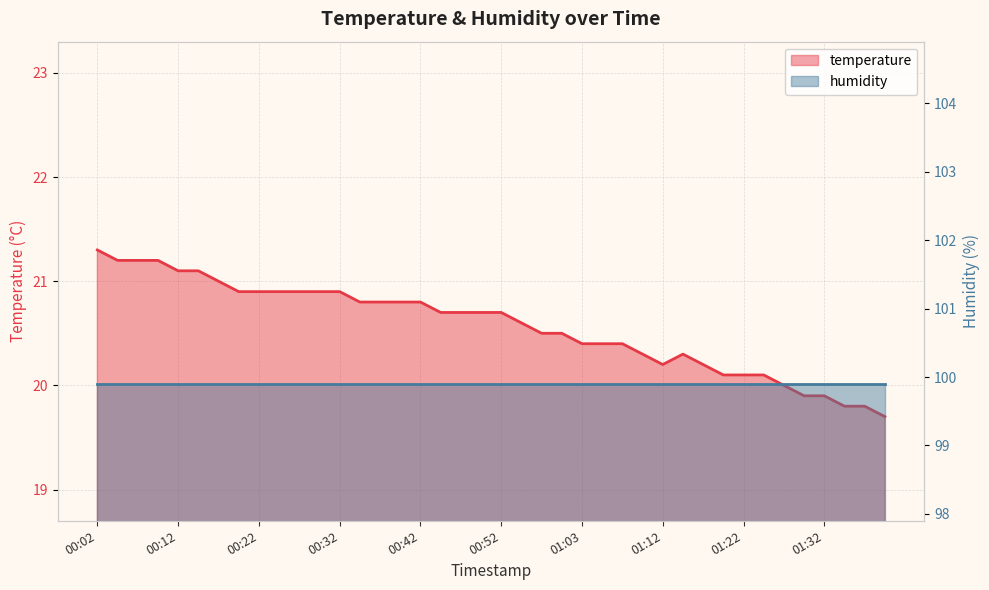

Which category has the lowest value across all series?

01:40